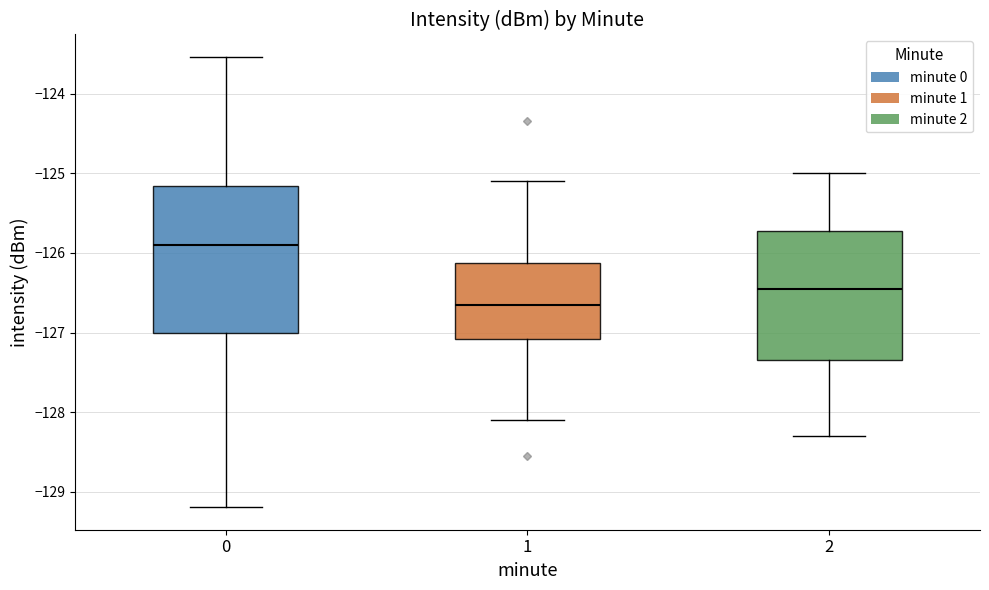

Reading left to right, read every box against the y-axis: the position of its median line, the range the box covers, and the ends of its whiskers. The values are not printed on the chart, so give them approximately, as read against the axis.

0: median -125.9, box -127.0 to -125.2, whiskers -129.2 to -123.5
1: median -126.6, box -127.1 to -126.1, whiskers -128.1 to -125.1
2: median -126.4, box -127.3 to -125.7, whiskers -128.3 to -125.0